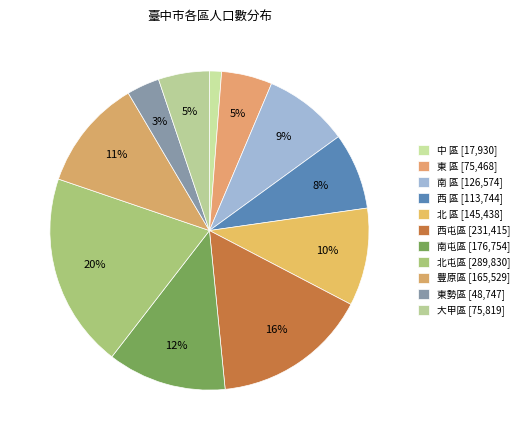

Between 西屯區 and 南屯區, which is larger?

西屯區